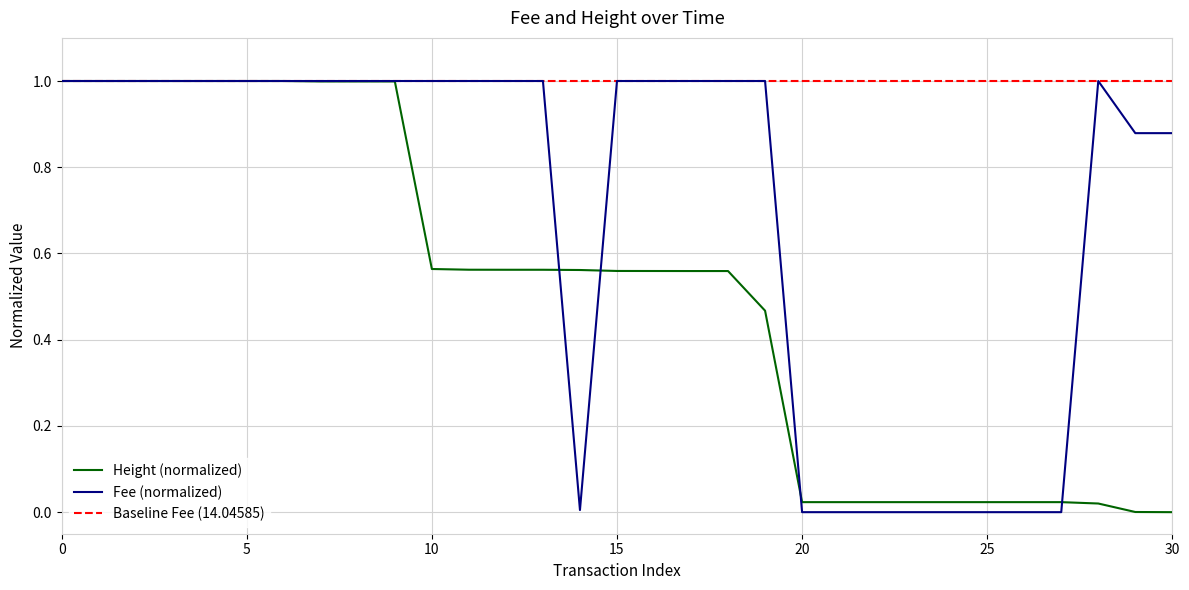

What is the difference between the maximum and minimum values in the Fee series?

1.0